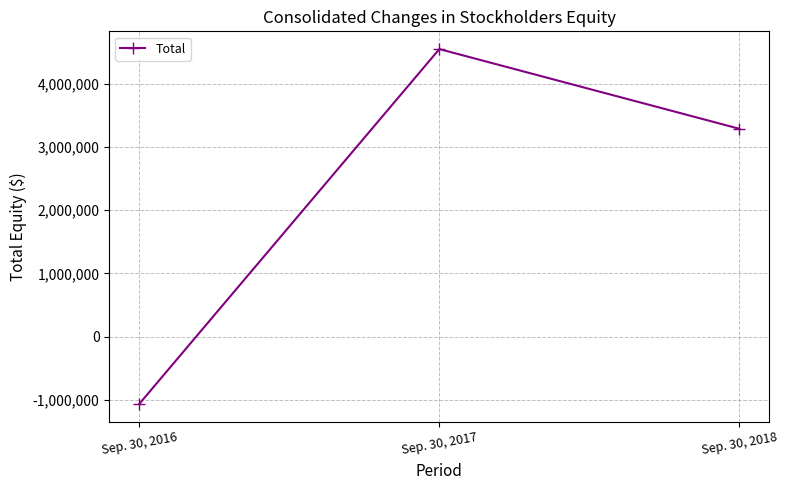

Reading right to left, extract all data points from this chart.

Sep. 30, 2018=3286500	Sep. 30, 2017=4547400	Sep. 30, 2016=-1064500